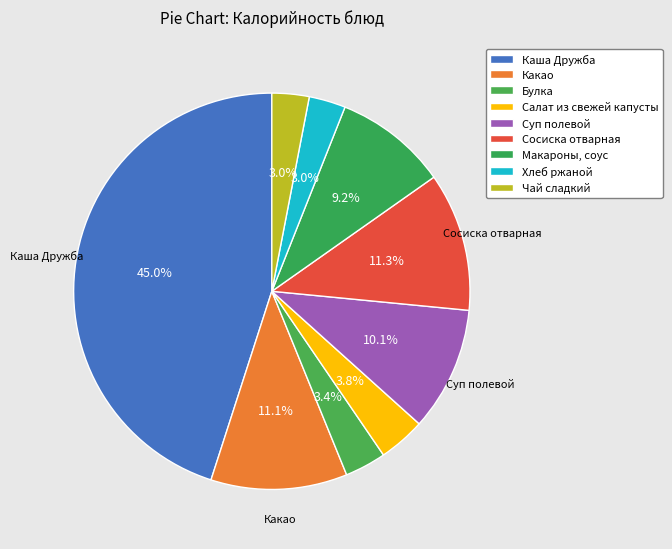

To the nearest percent, what is the difference between the largest and smallest slice percentages?

42%